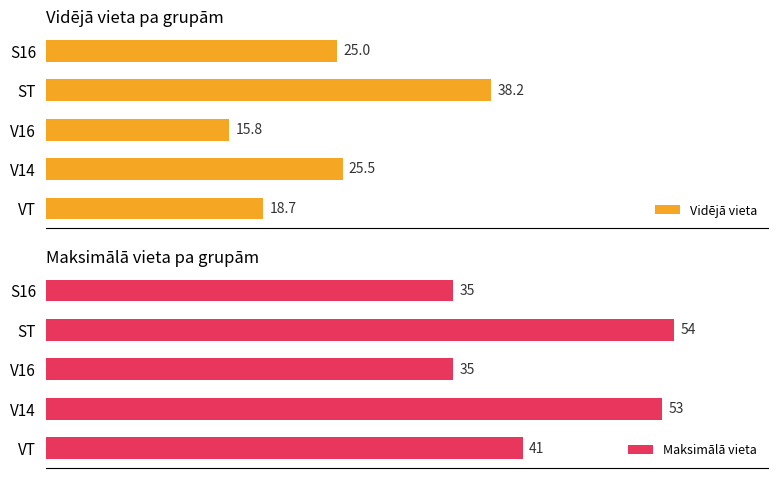

What is the maximum value shown in the chart?

54.0